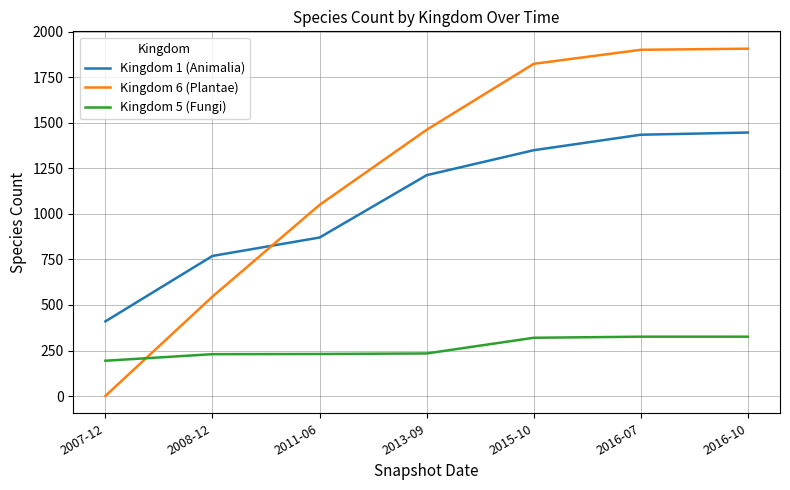

Which series has the largest range (max minus min)?

Kingdom 6 (Plantae)